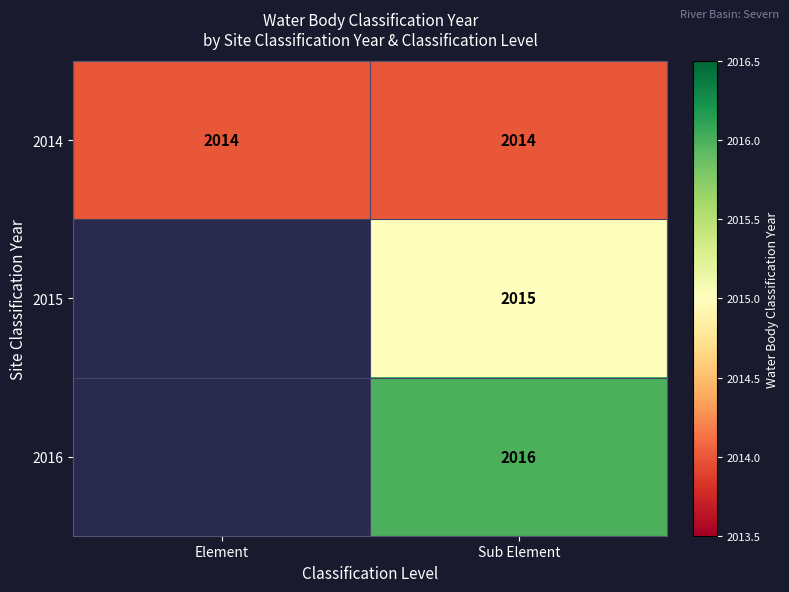

Is it true that 2016 equals 636 at Sub Element?

False